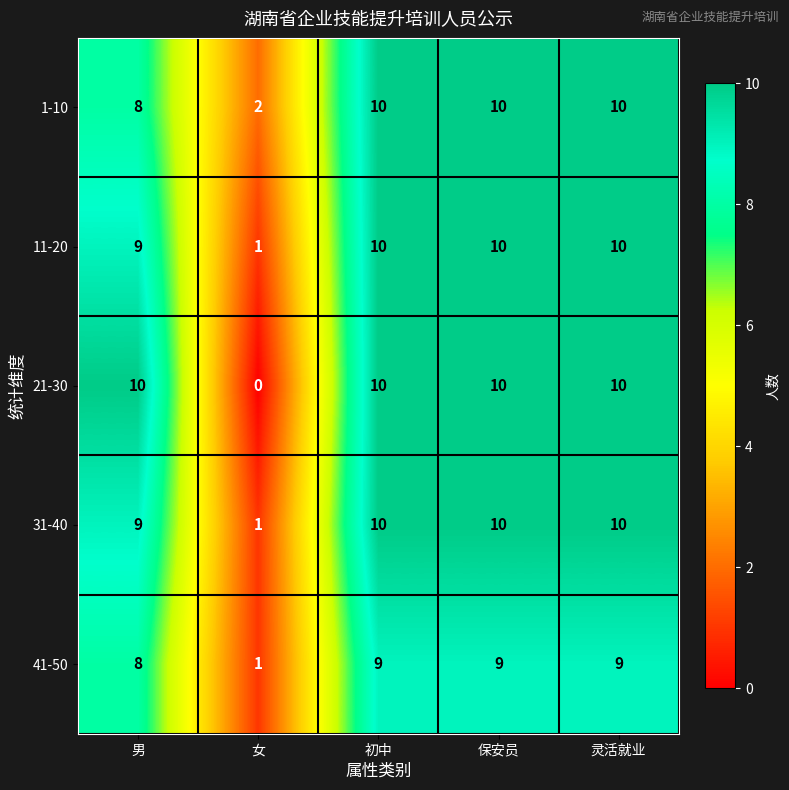

What is the maximum value shown in the chart?

10